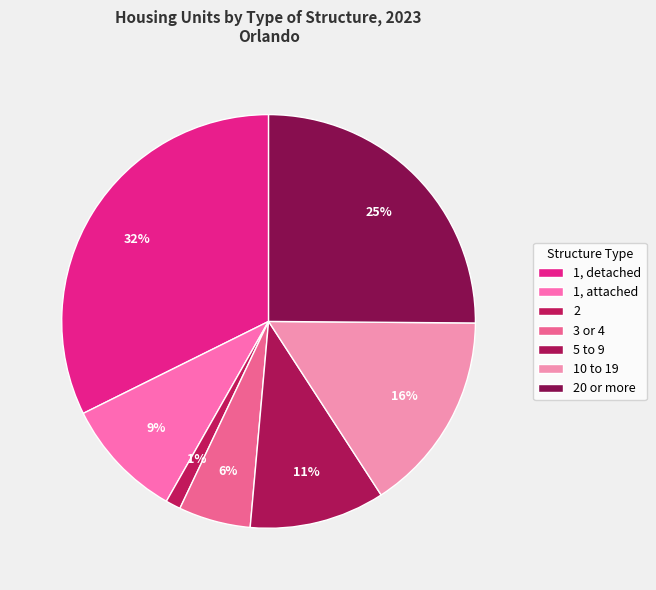

Between 3 or 4 and 10 to 19, which is larger?

10 to 19